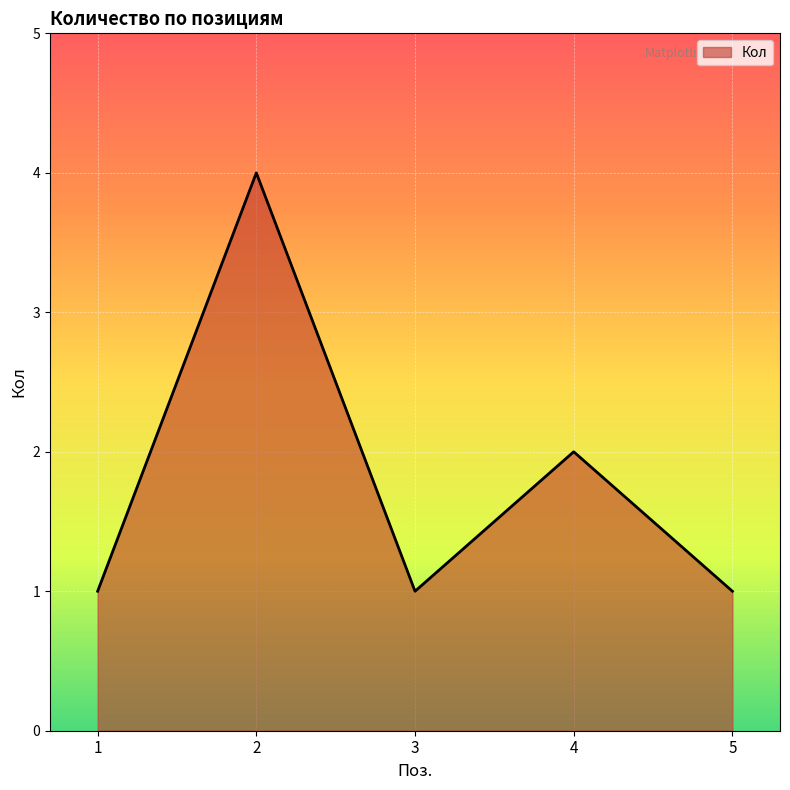

What is the change in value from 1 to 2?

+3